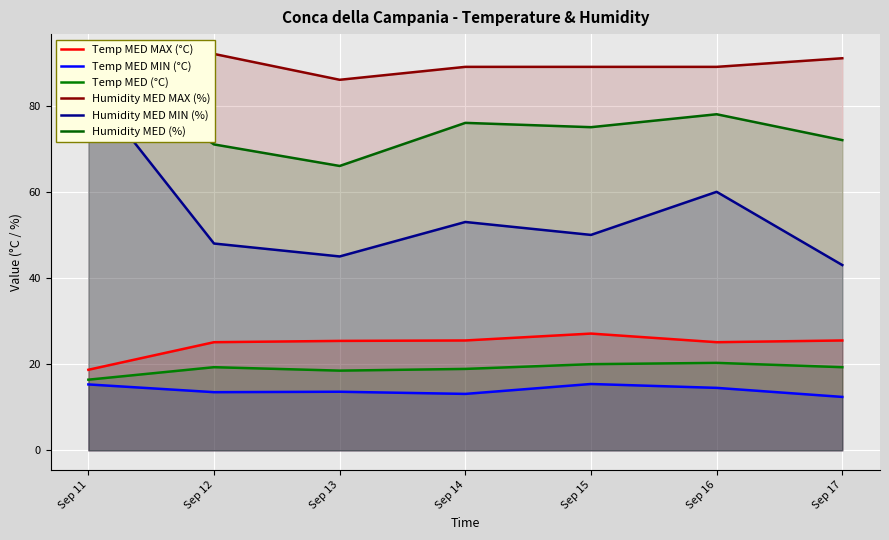

Is it true that Humidity MED (%) equals 78.0 at Sep 16?

True